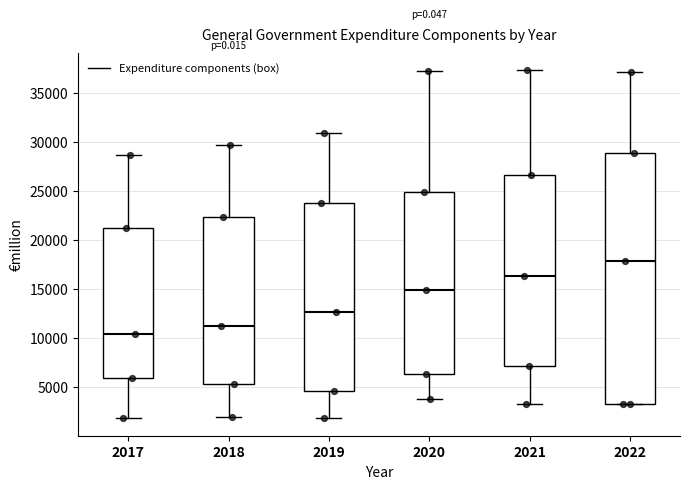

Reading left to right, transcribe this box plot: for each box, give where its median line is, the range the box spans, and where its two whiskers end, as read against the y-axis. The values are not printed on the chart, so give them approximately, as read against the axis.

2017: median 10500, box 6000 to 21000, whiskers 2000 to 28500
2018: median 11000, box 5500 to 22500, whiskers 2000 to 29500
2019: median 12500, box 4500 to 24000, whiskers 2000 to 31000
2020: median 15000, box 6500 to 25000, whiskers 4000 to 37000
2021: median 16500, box 7000 to 26500, whiskers 3500 to 37500
2022: median 18000, box 3500 to 29000, whiskers 3500 to 37000